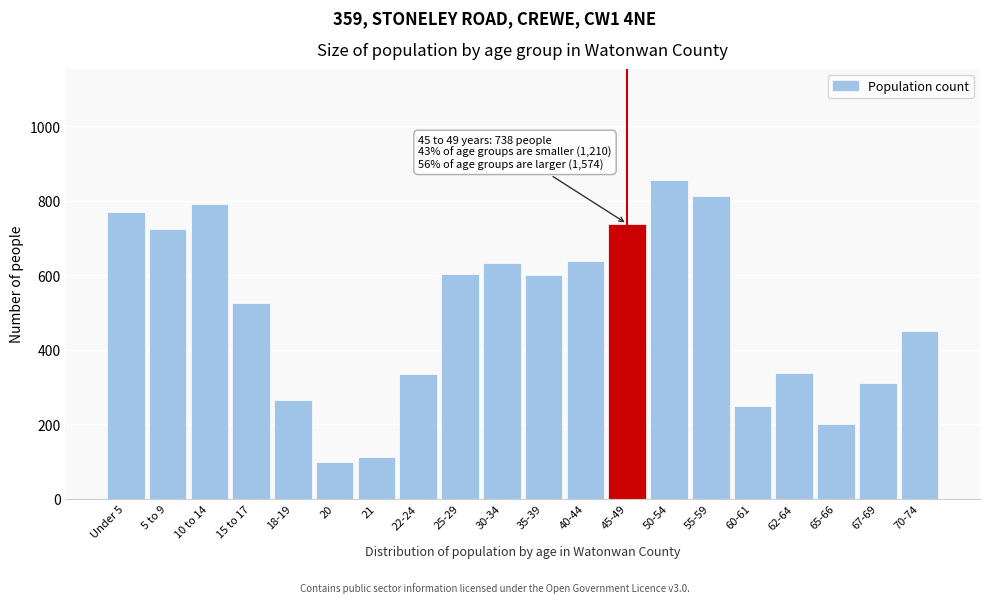

What is the label of the 7th bar from the right?

50-54